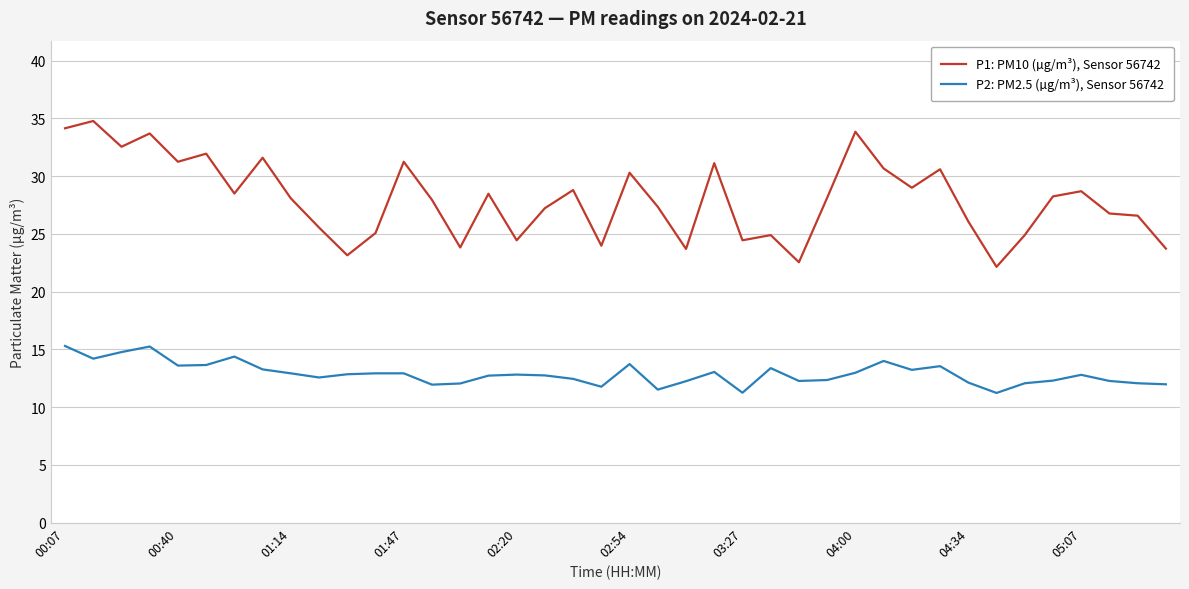

True or false: P2: PM2.5 (µg/m³), Sensor 56742 and P1: PM10 (µg/m³), Sensor 56742 cross at least once.

False